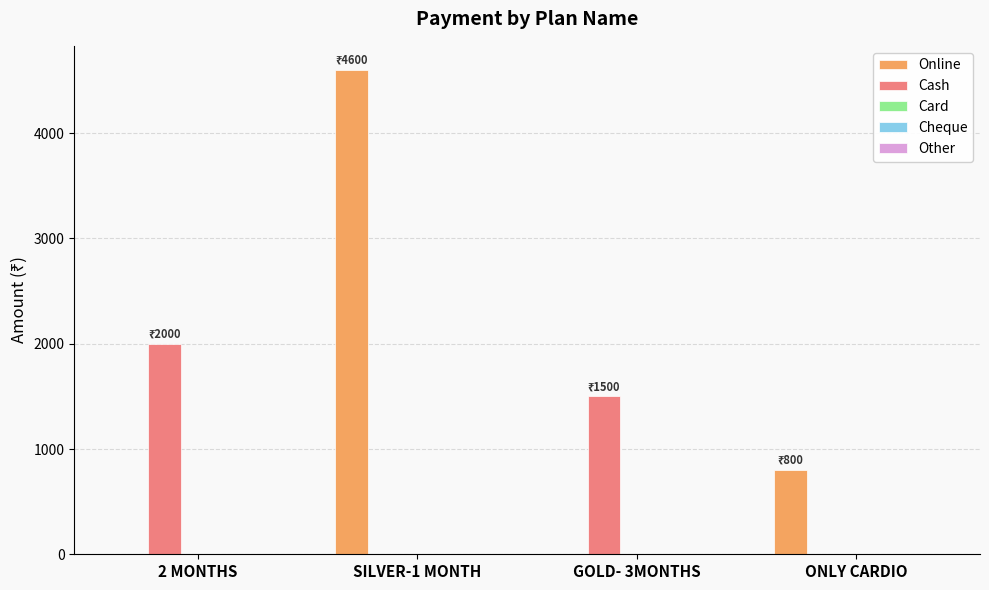

The value of Online at ONLY CARDIO is 800. True or false?

True